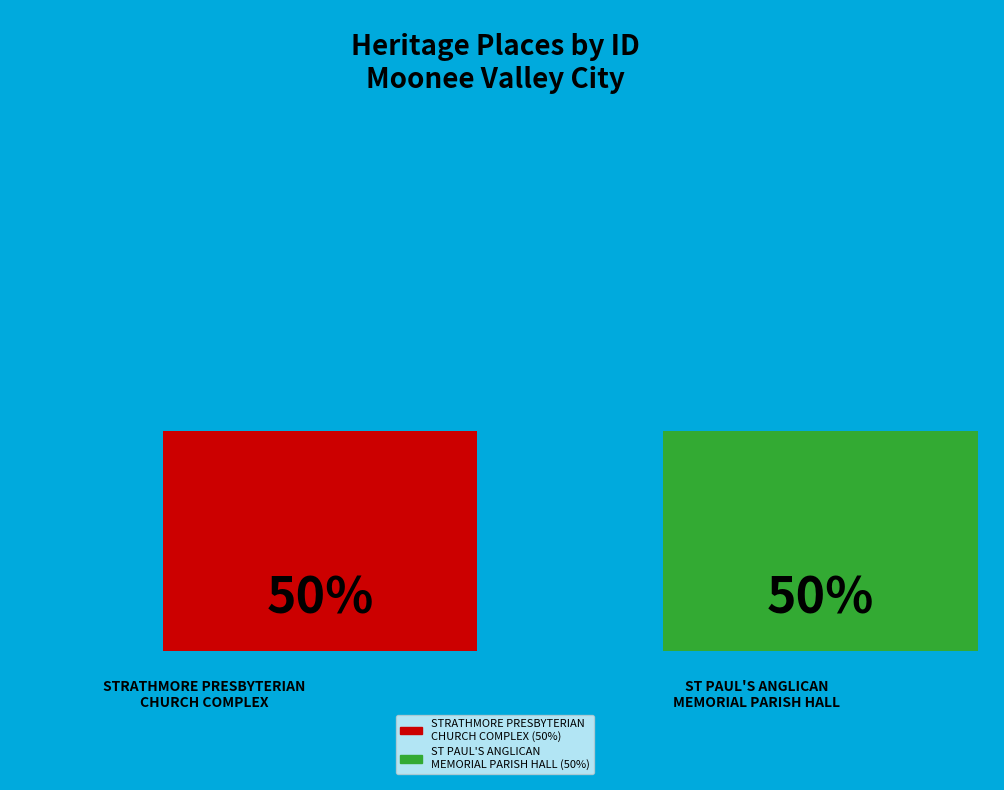

What is the majority slice?

ST PAUL'S ANGLICAN MEMORIAL PARISH HALL